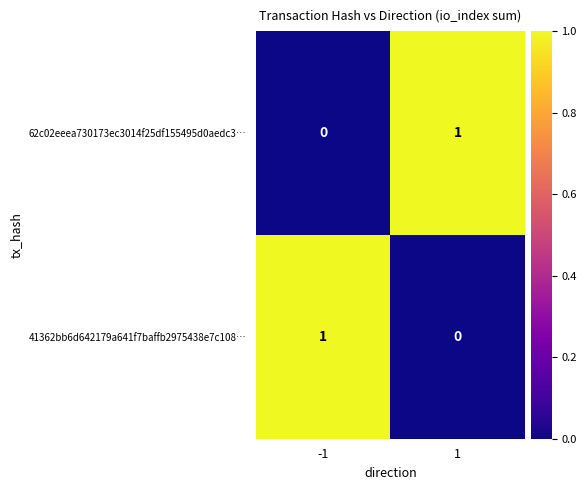

At how many categories does at least one series exceed 0?

2